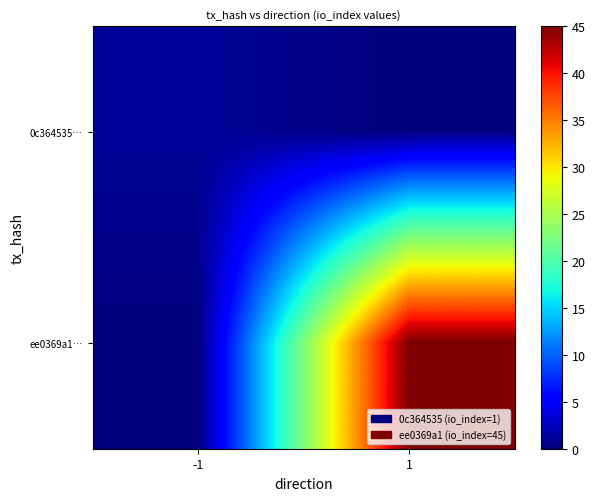

Which has a higher value, 1 or -1?

-1